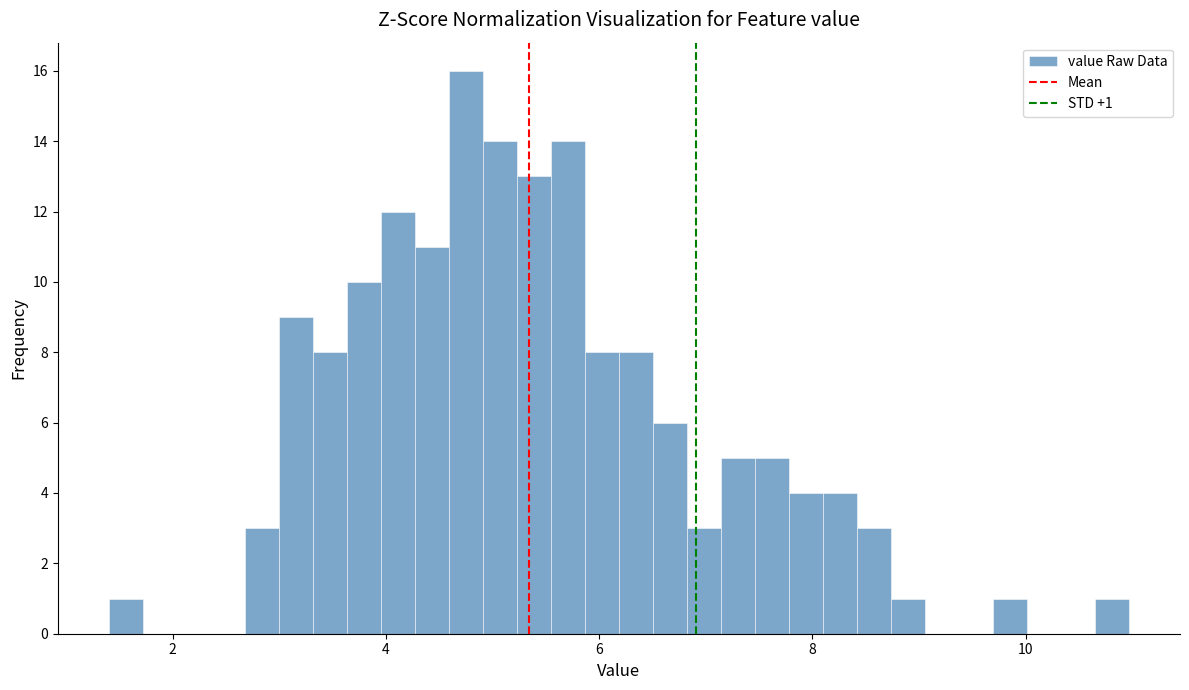

Read against the x-axis, roughly where is the centre of the tallest bar?

4.8